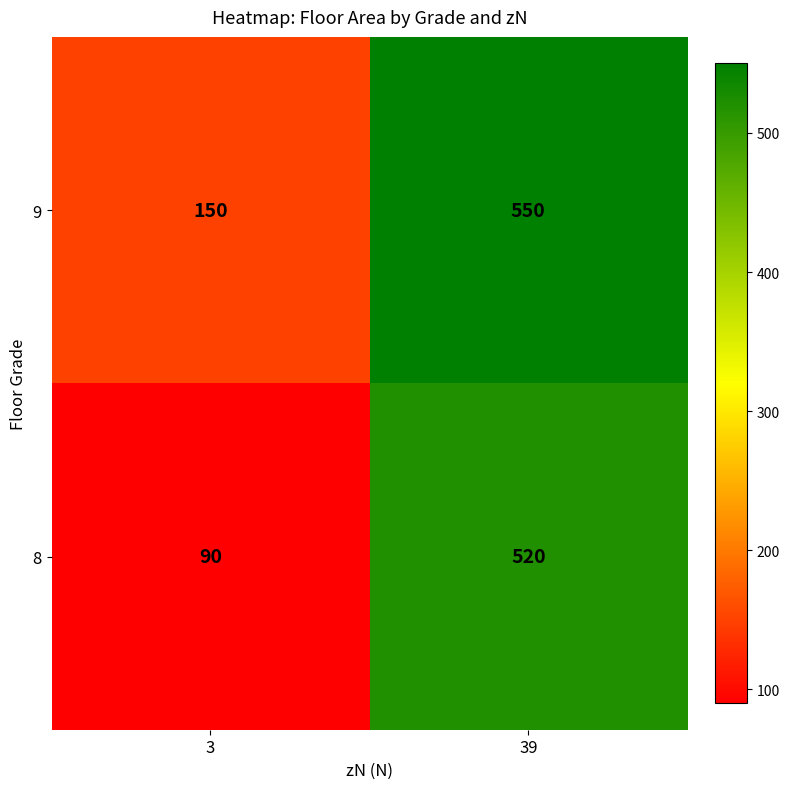

List the series in order of their peak value, highest first.

9, 8